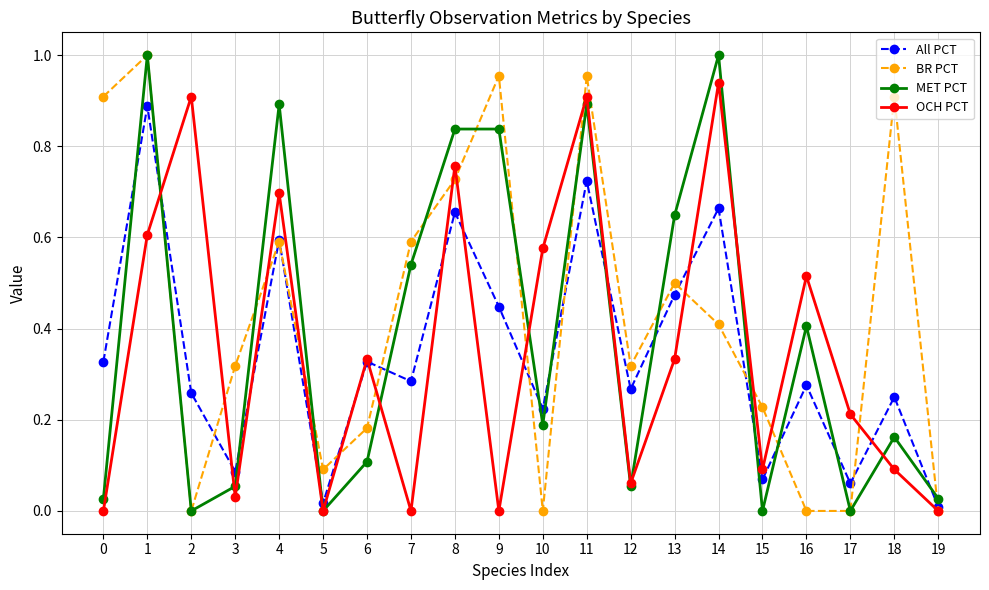

At which category does BR PCT reach its first local valley?

2